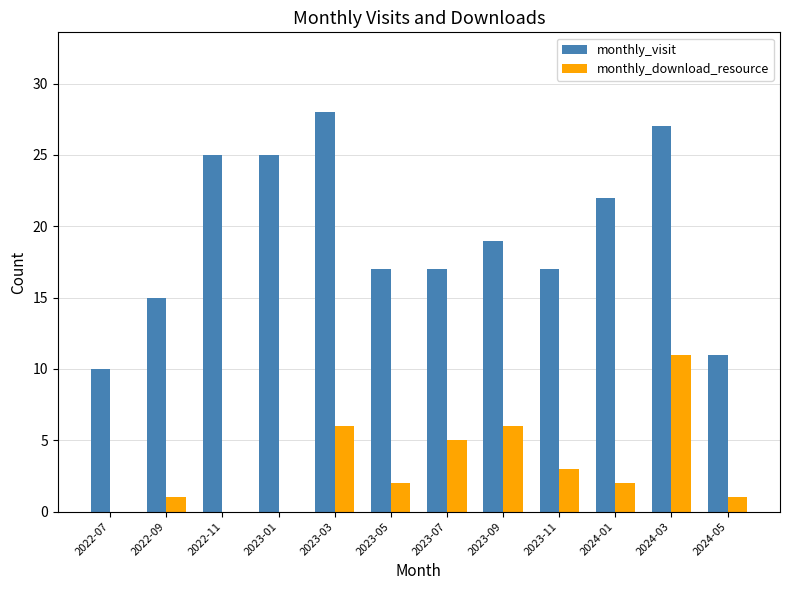

Which category has the highest value across all series?

2023-03